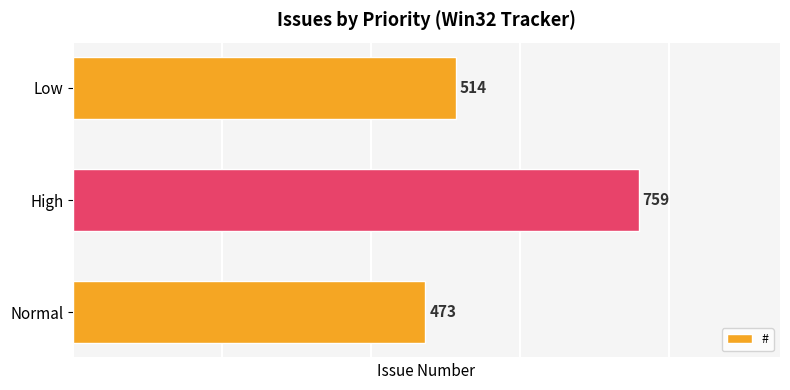

How many bars are there in total?

3